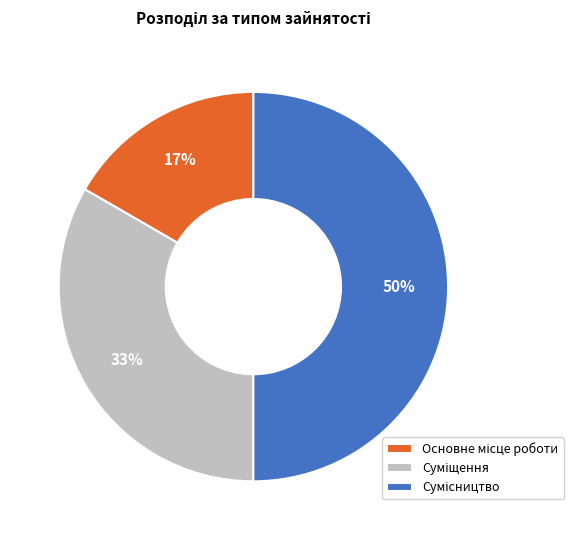

To the nearest percent, what is the difference between the largest and smallest slice percentages?

33%